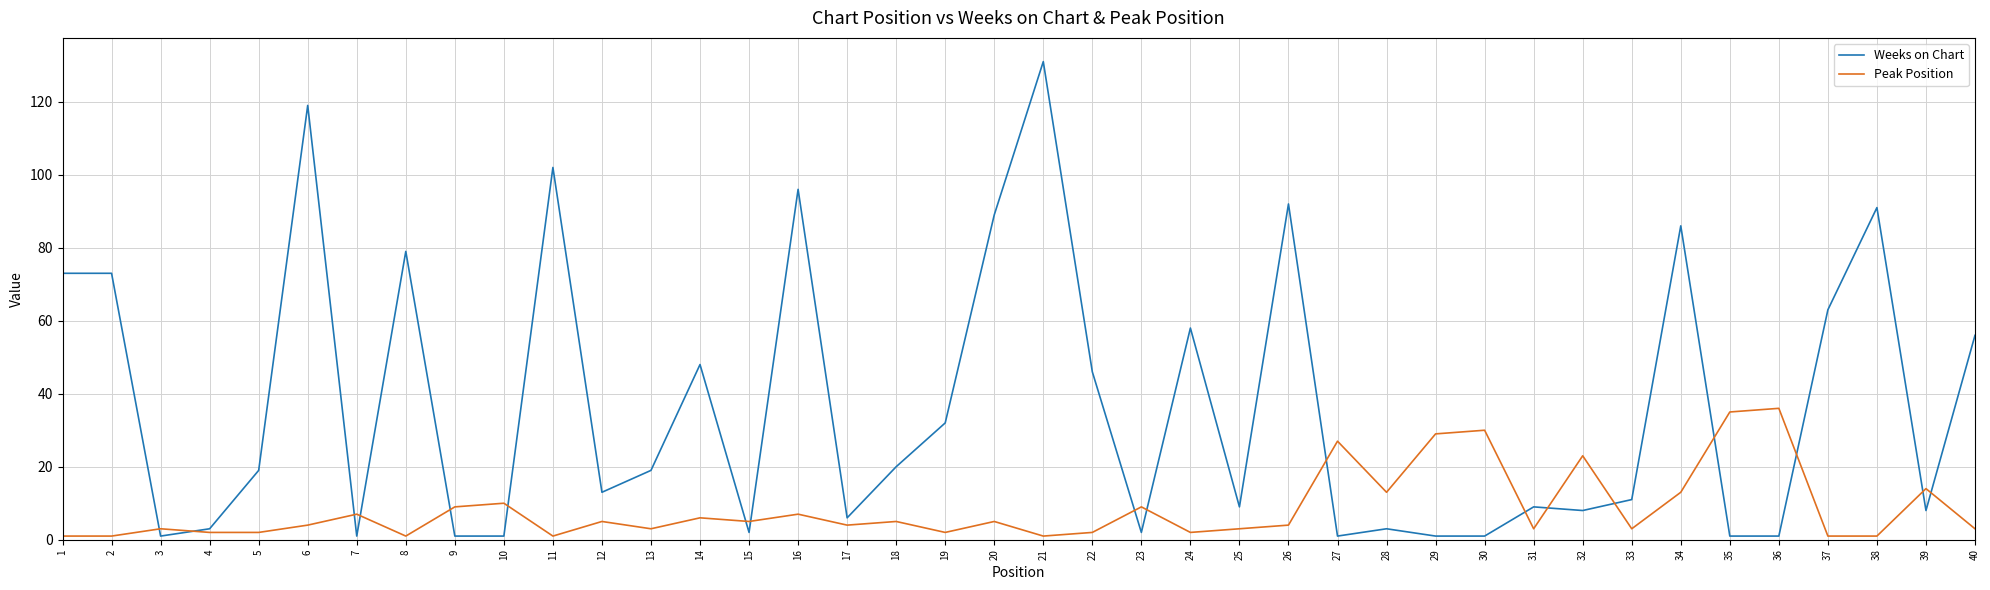

Which category has the highest value in the Weeks on Chart series?

21